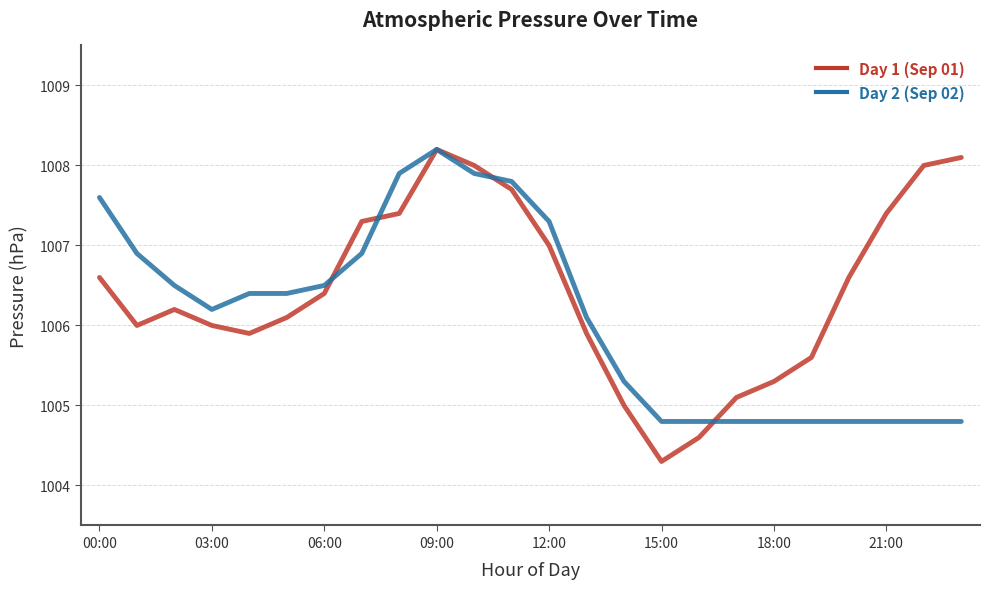

Which series has the largest total across all categories?

Day 1 (Sep 01)